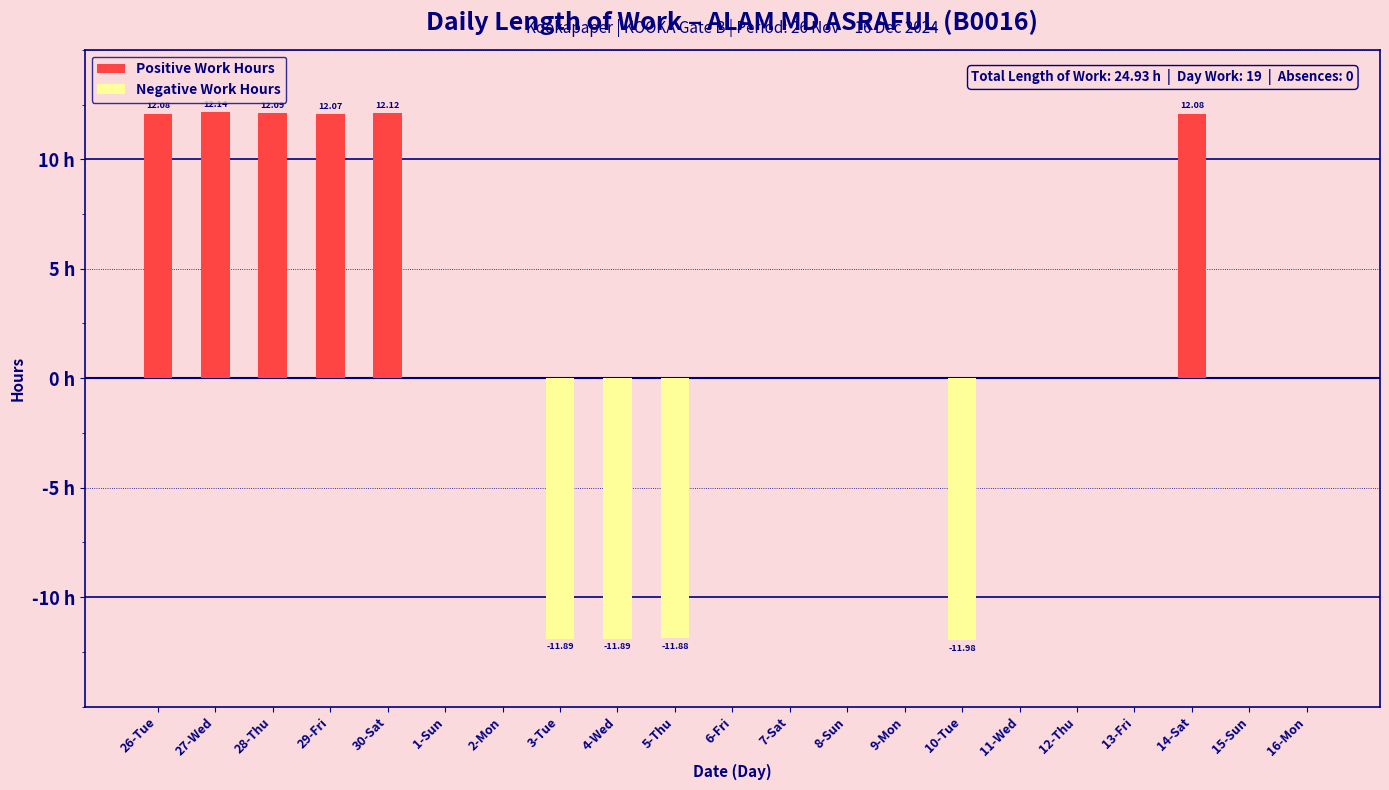

What is the label of the 20th bar from the right?

27-Wed